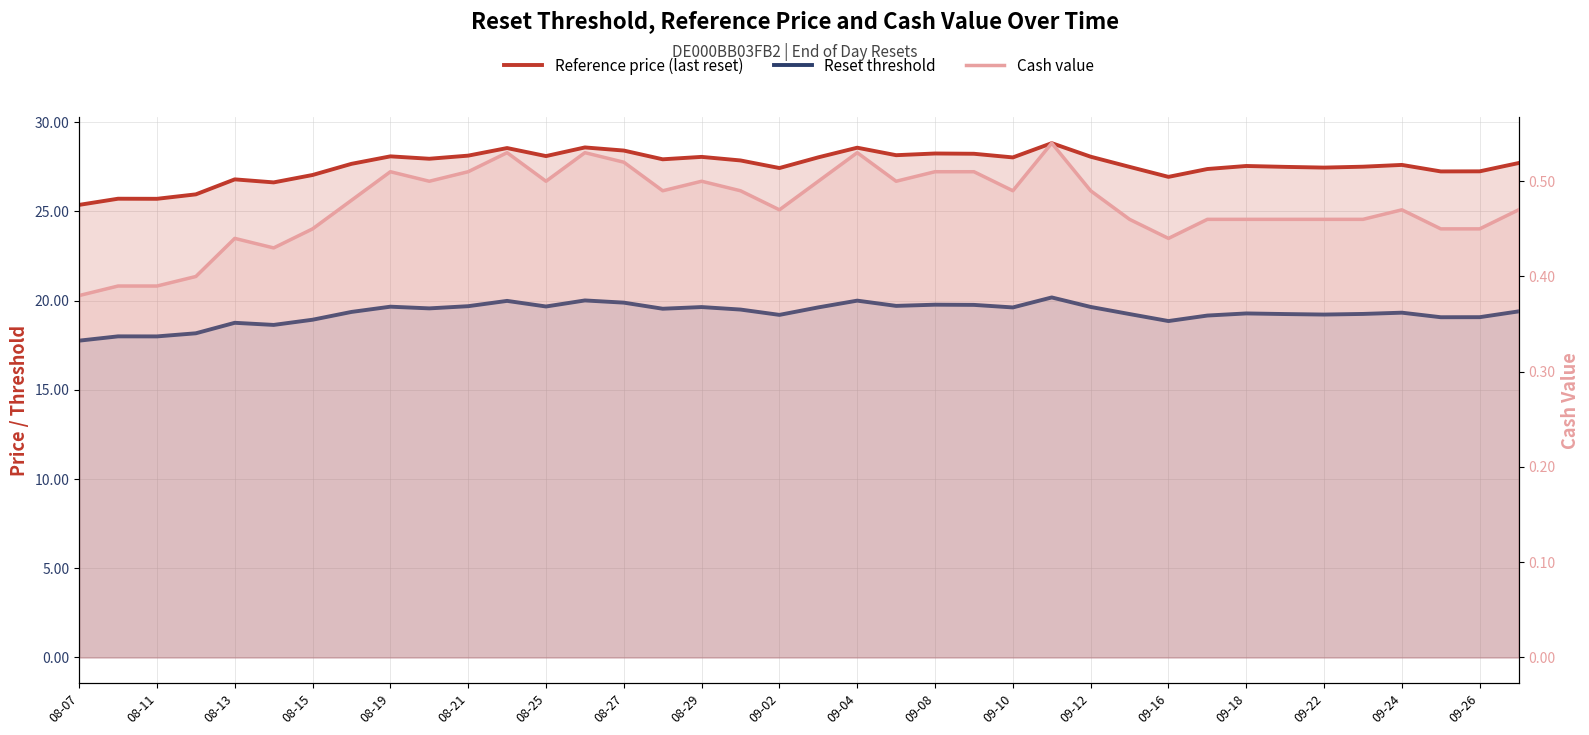

What is the average value of the Reset threshold series?

19.3